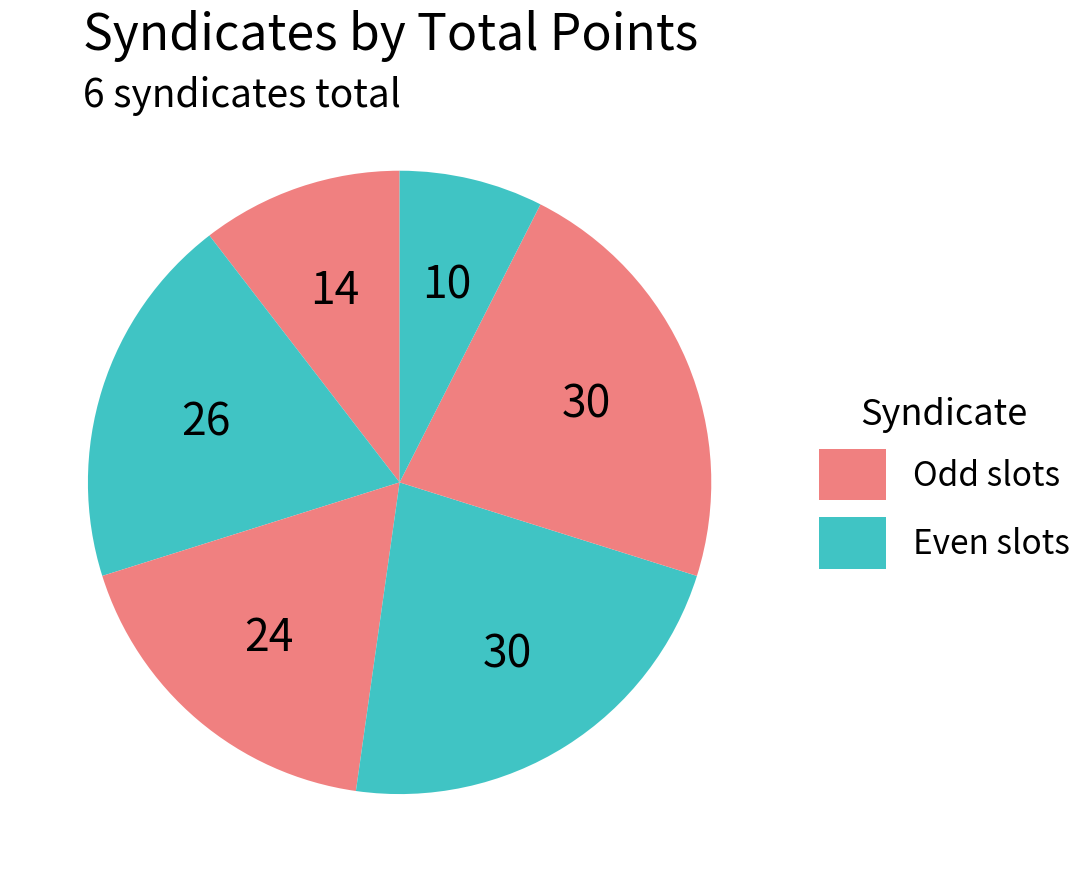

Does any single category account for the majority?

No